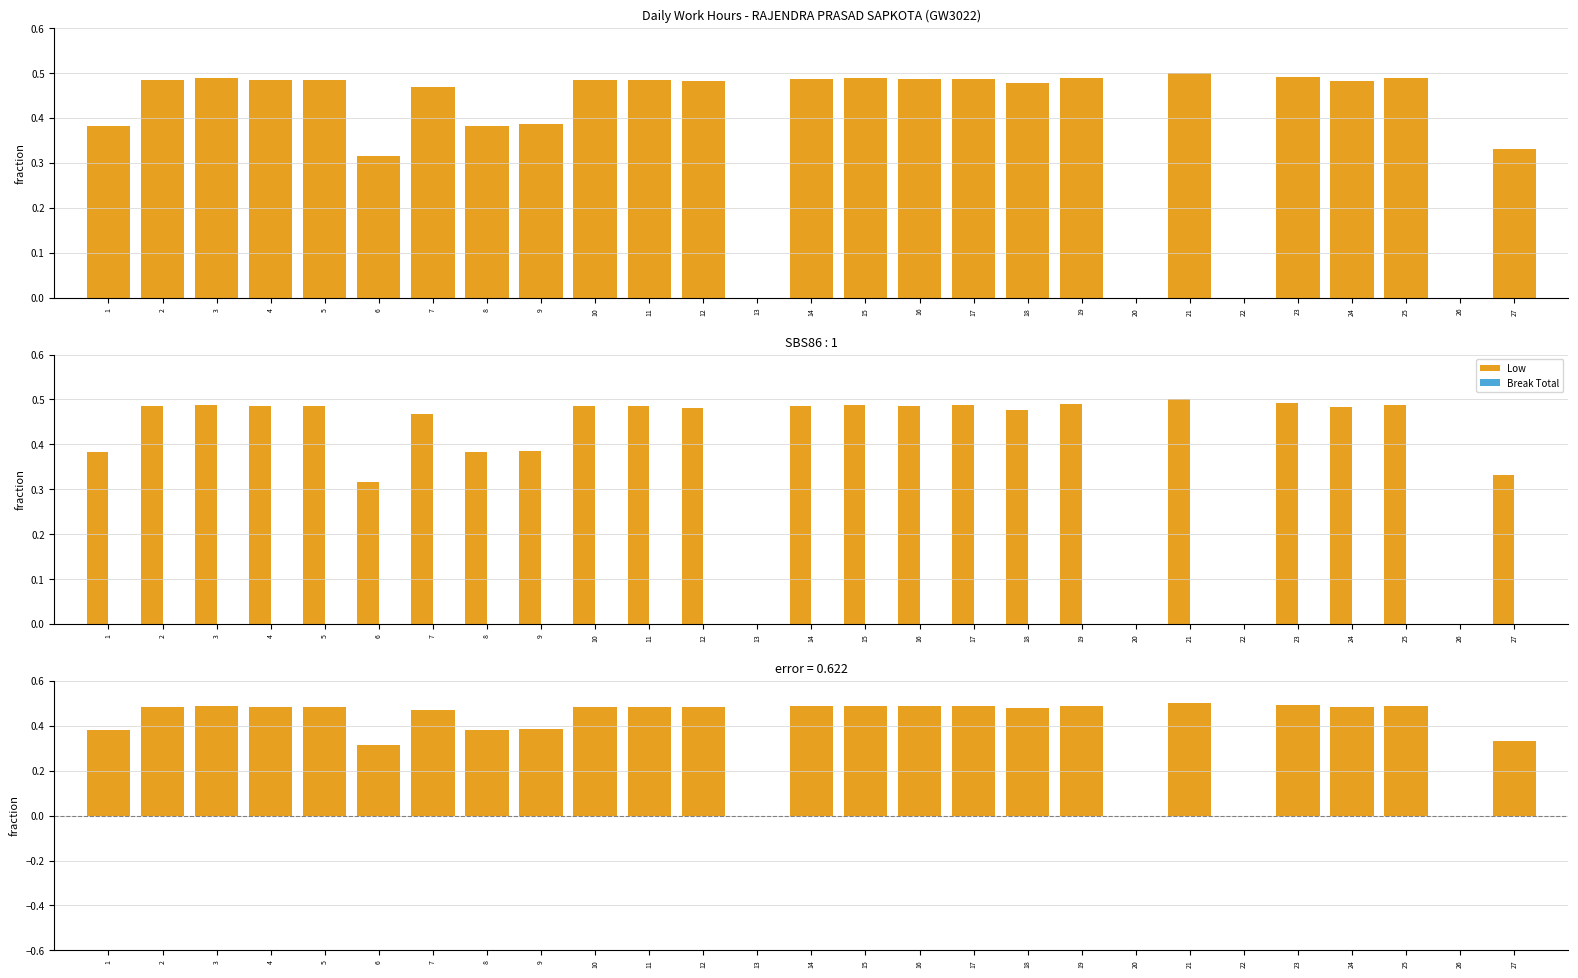

How many groups of bars are there?

27